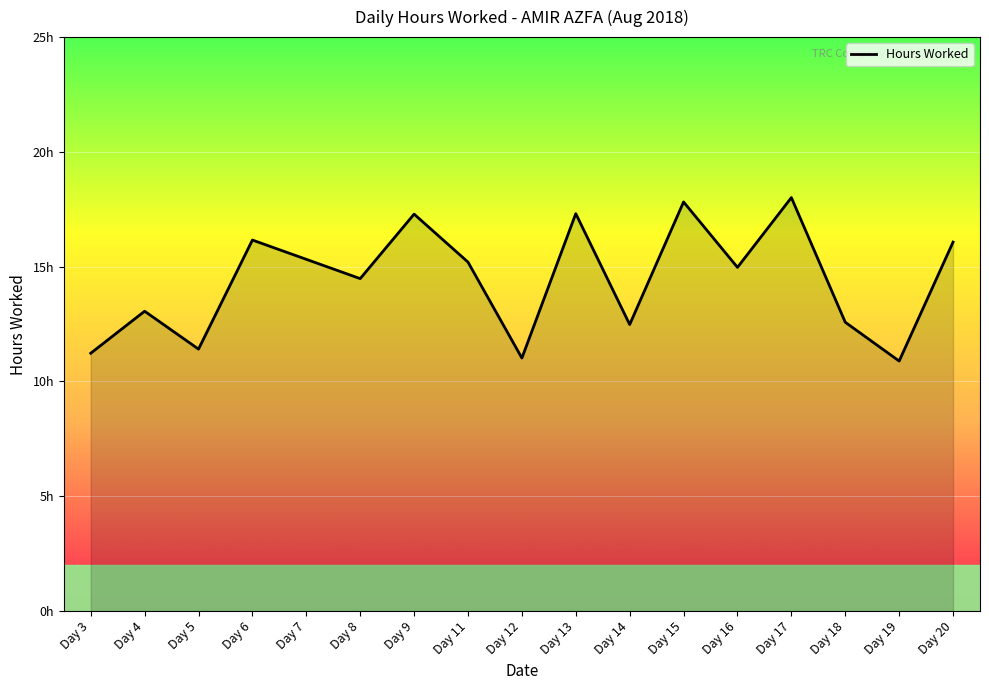

Does the chart display data point markers on the line(s)?

No